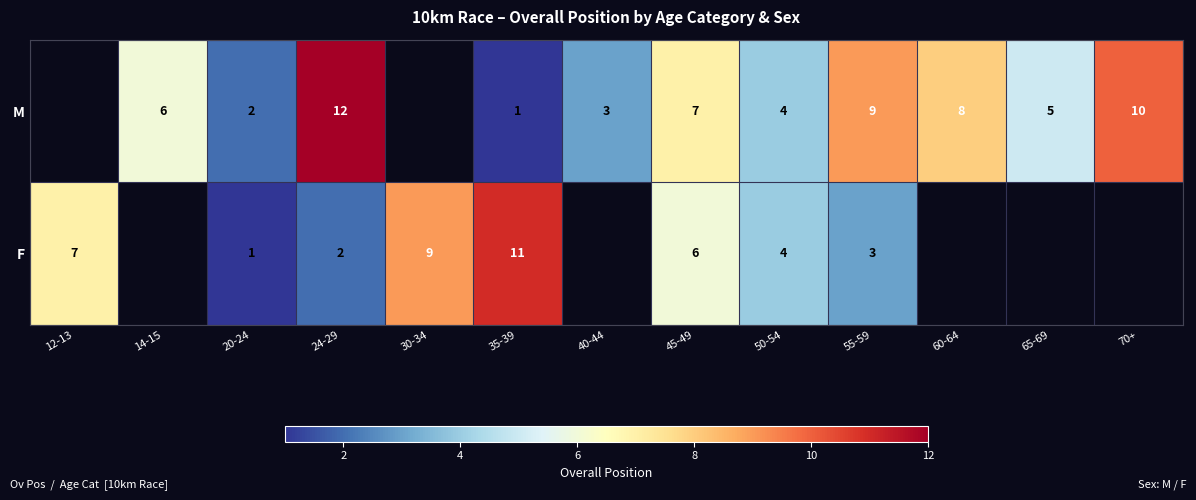

True or false: M has a value of 9 at 55-59.

True